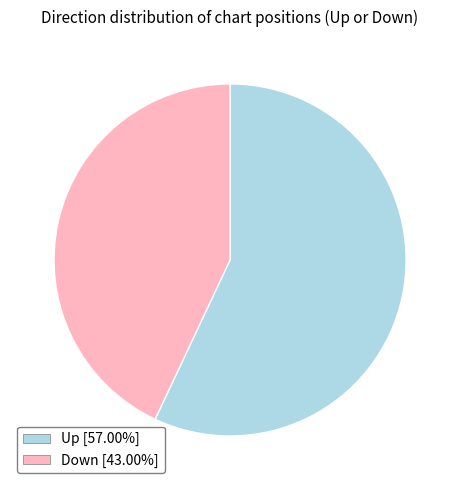

Does any single category account for the majority?

Yes